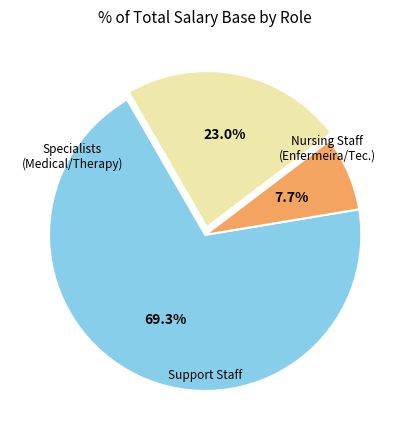

Is there any slice that represents more than half of the pie?

Yes